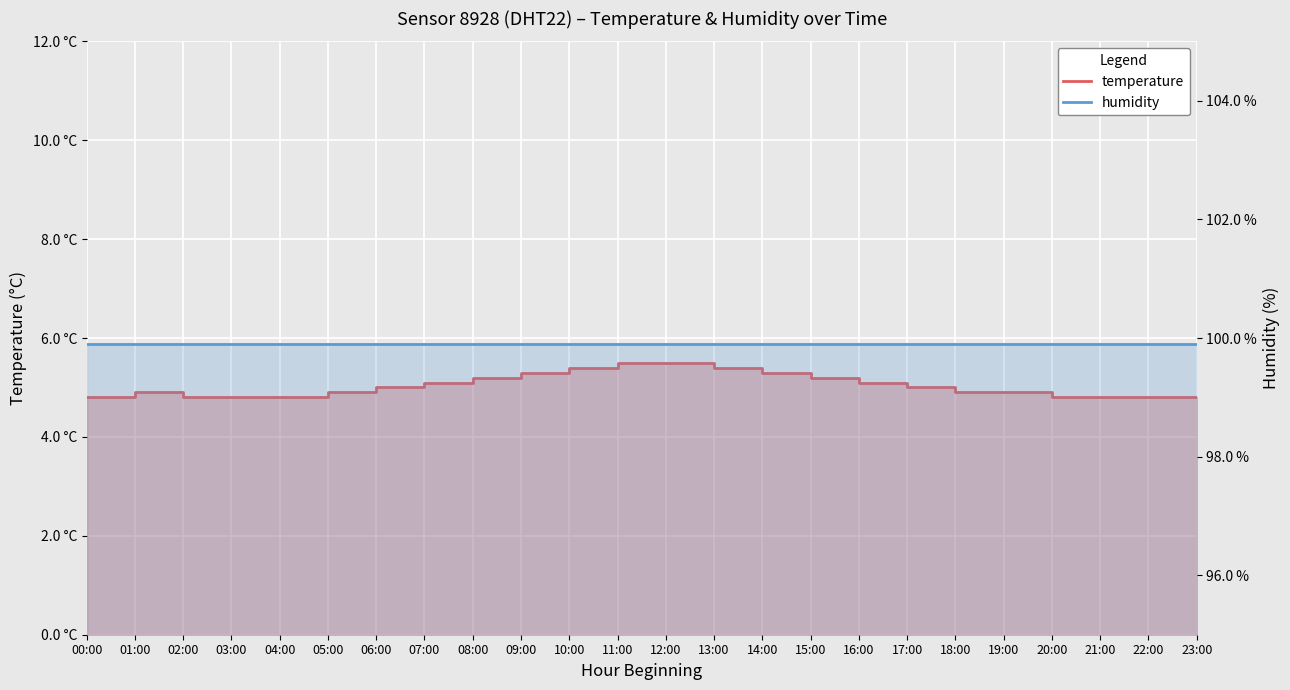

What is the approximate value at 03:00?

4.8